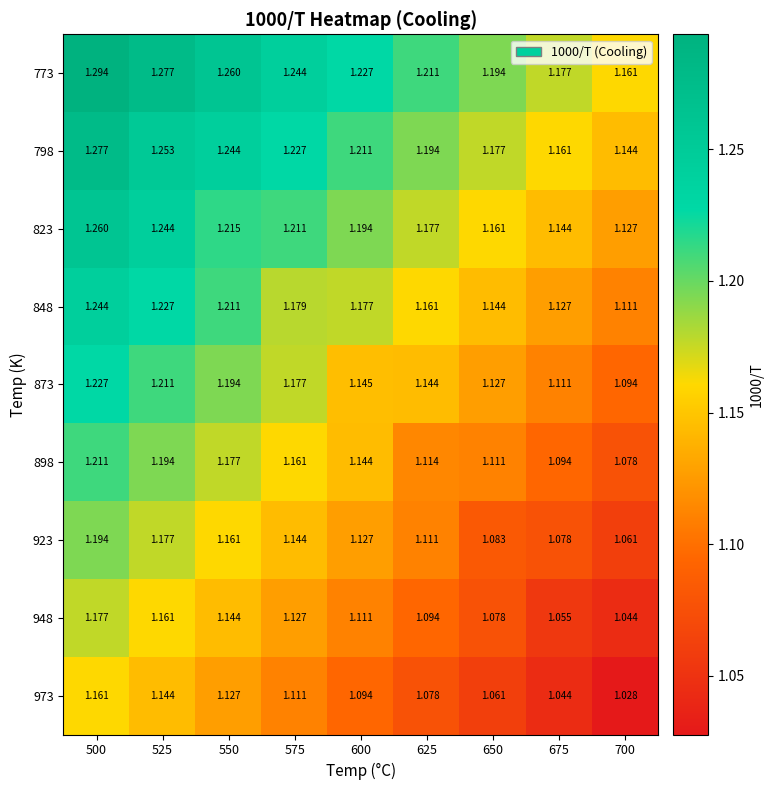

Is the value of 898 at 600 greater than the value of 973 at 625?

Yes